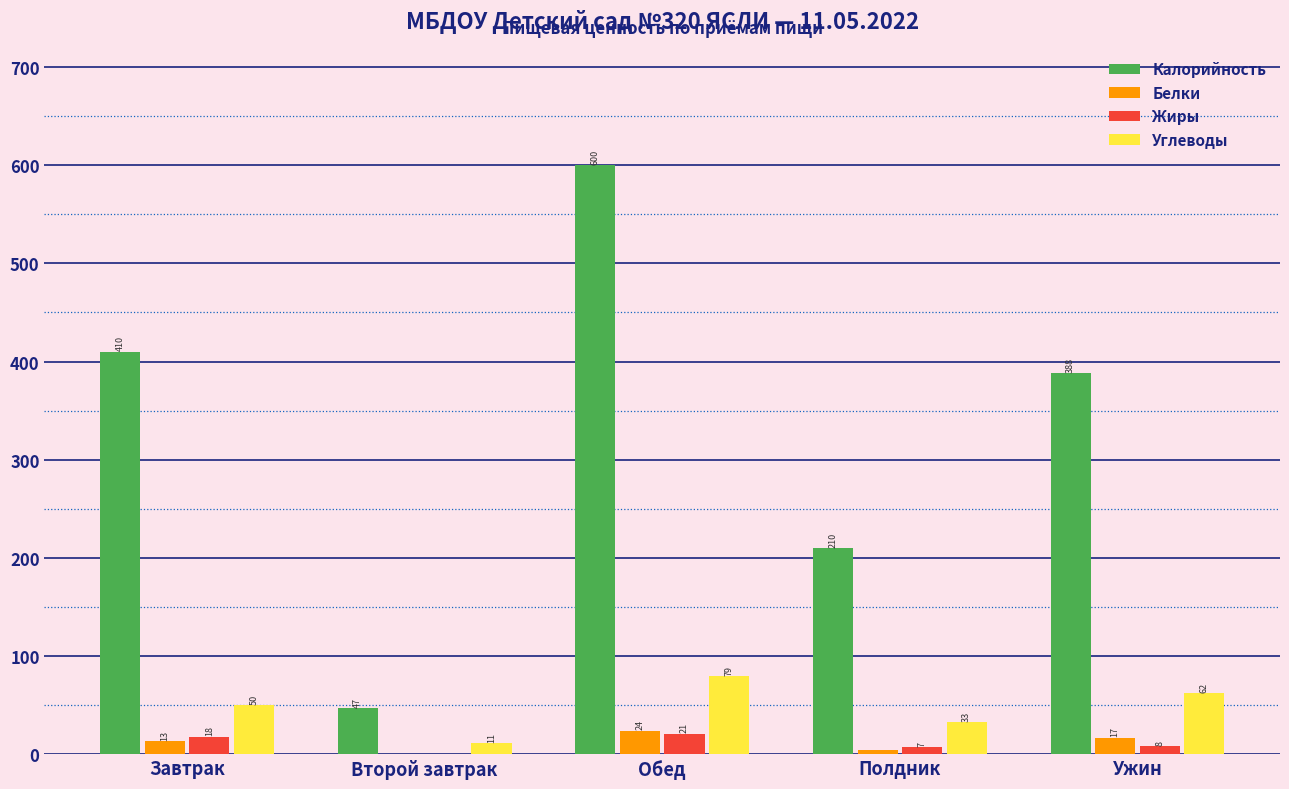

What are all the series names shown in the legend?

Калорийность, Белки, Жиры, Углеводы